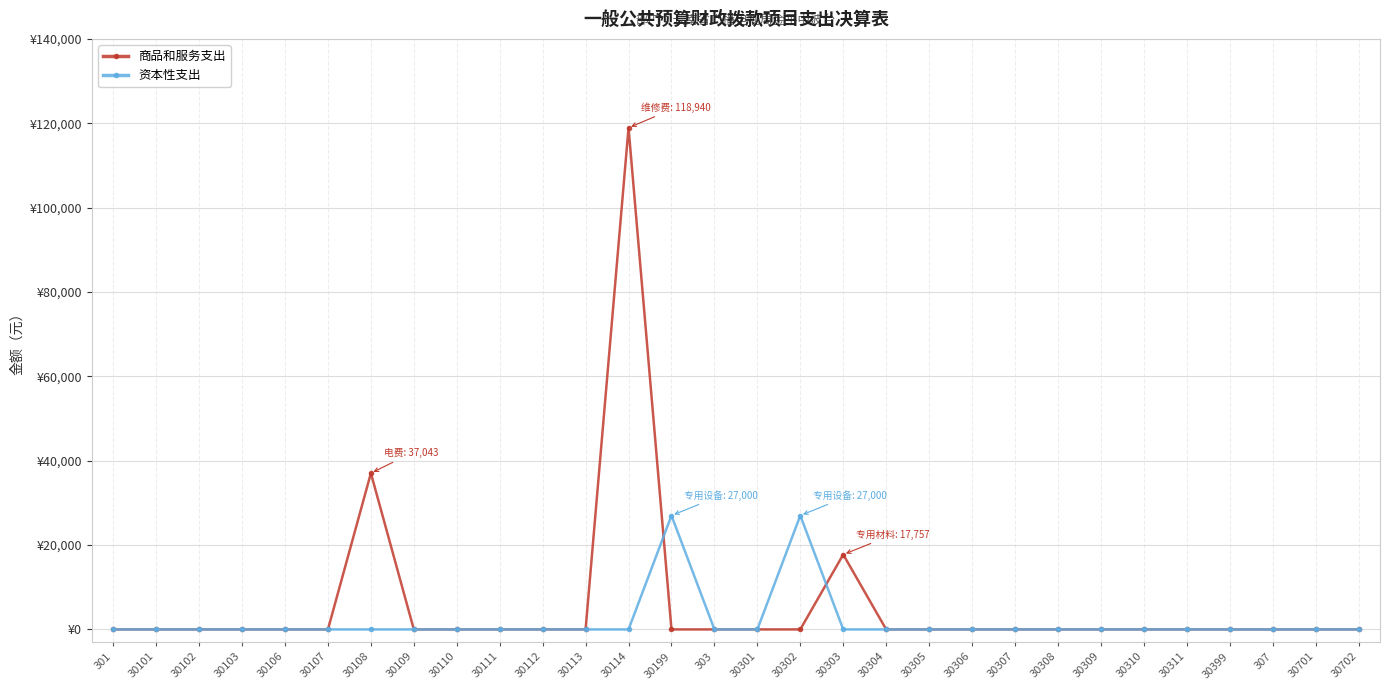

True or false: 商品和服务支出 has more than 1 interior local peaks.

True